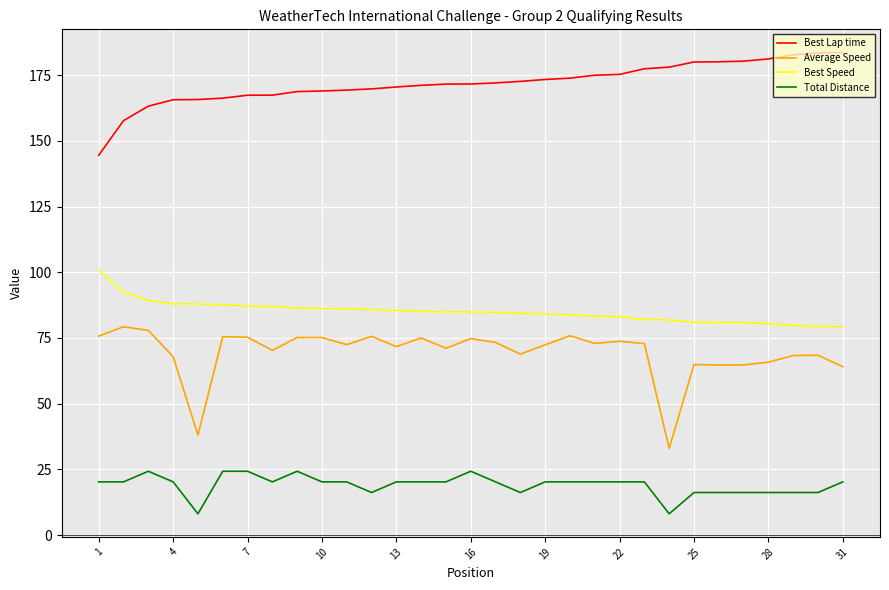

What is the minimum value shown in the chart?

8.1